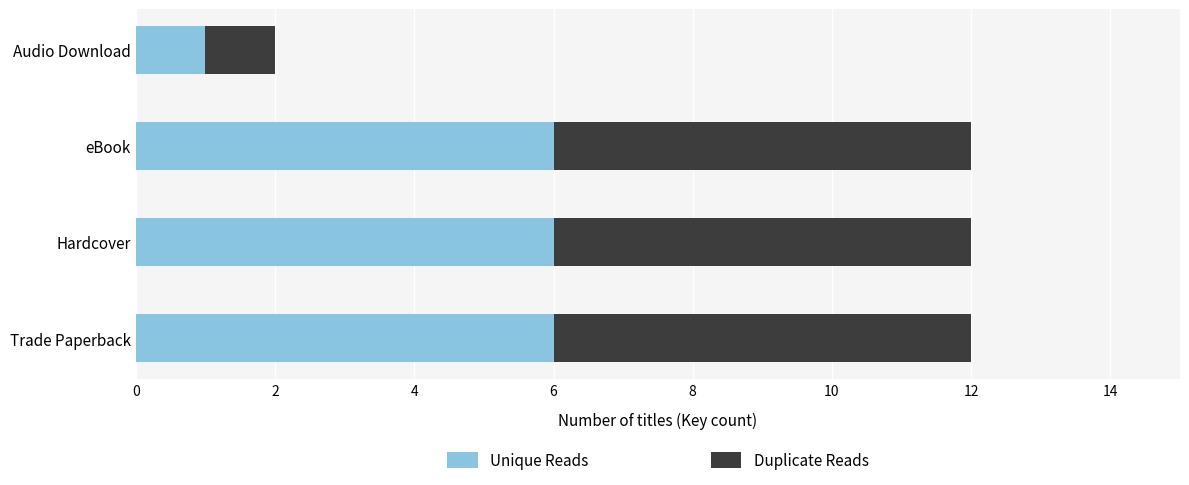

What is the approximate value of Unique Reads at Hardcover?

6